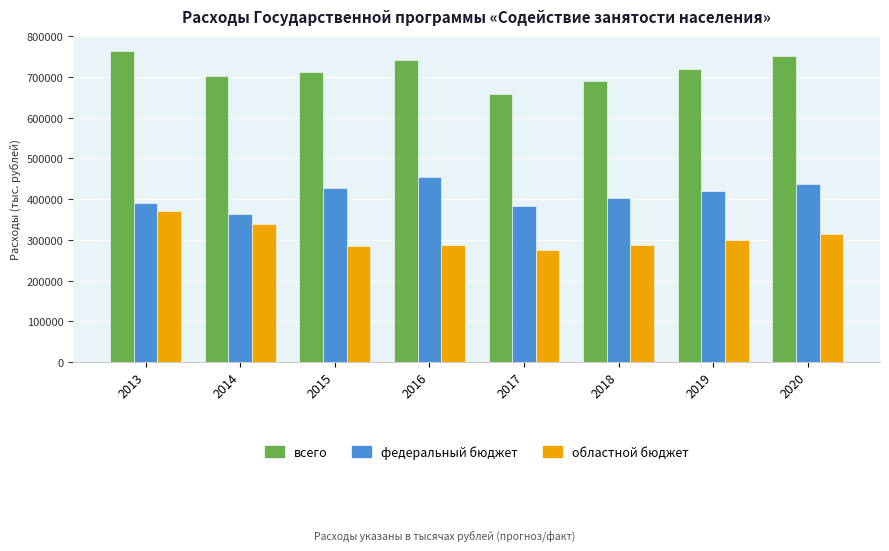

True or false: всего has a value of 1019827.8 at 2016.

False